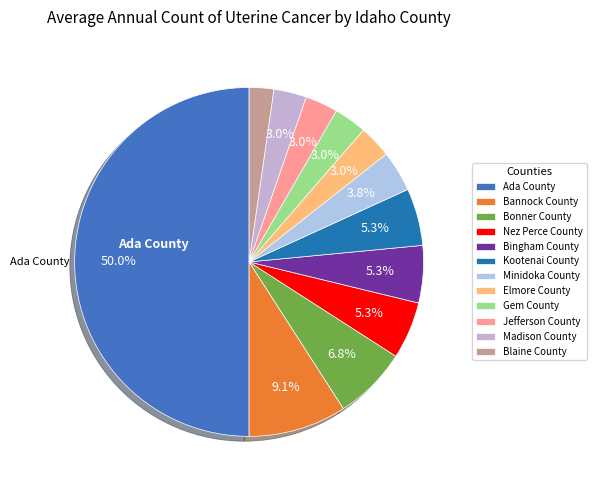

Which category has the smallest portion of the pie?

Blaine County